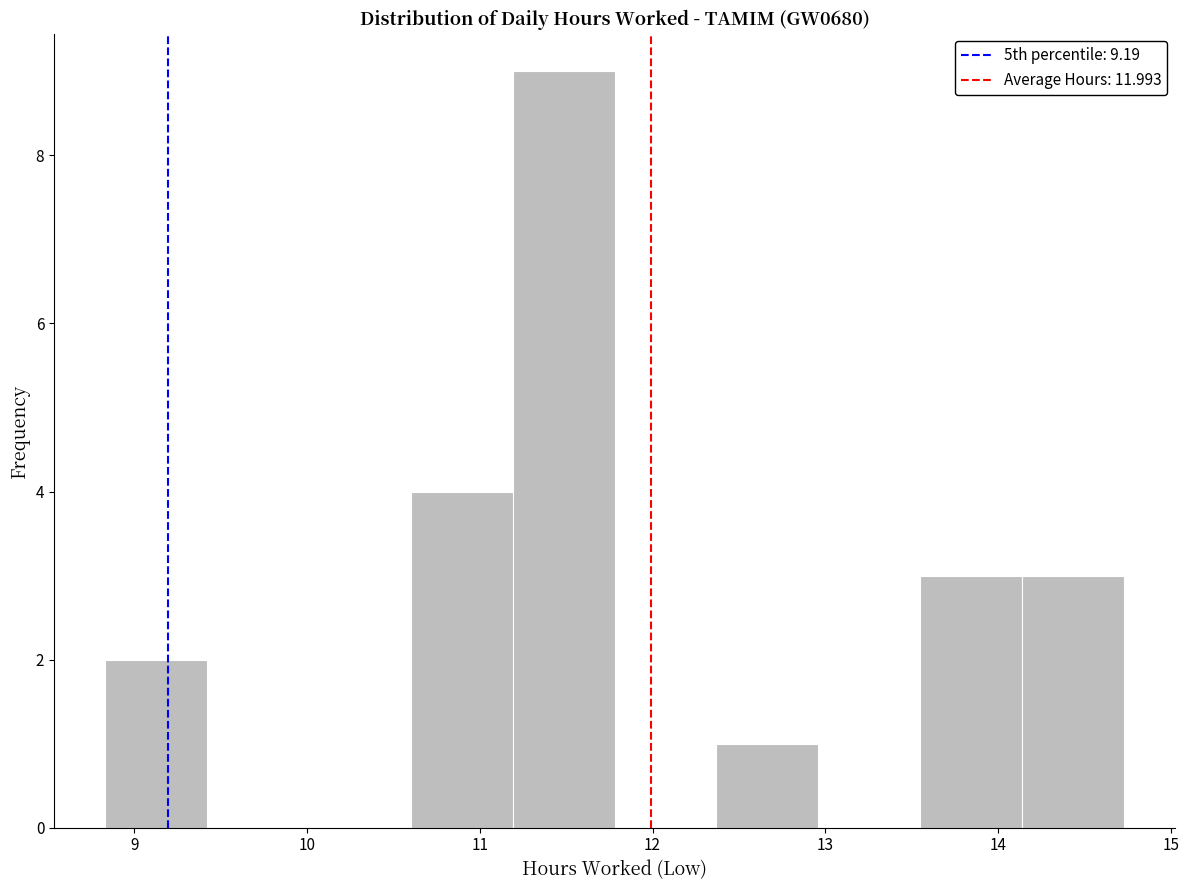

Over which range of the x-axis is the bar tallest?

11.19 to 11.78